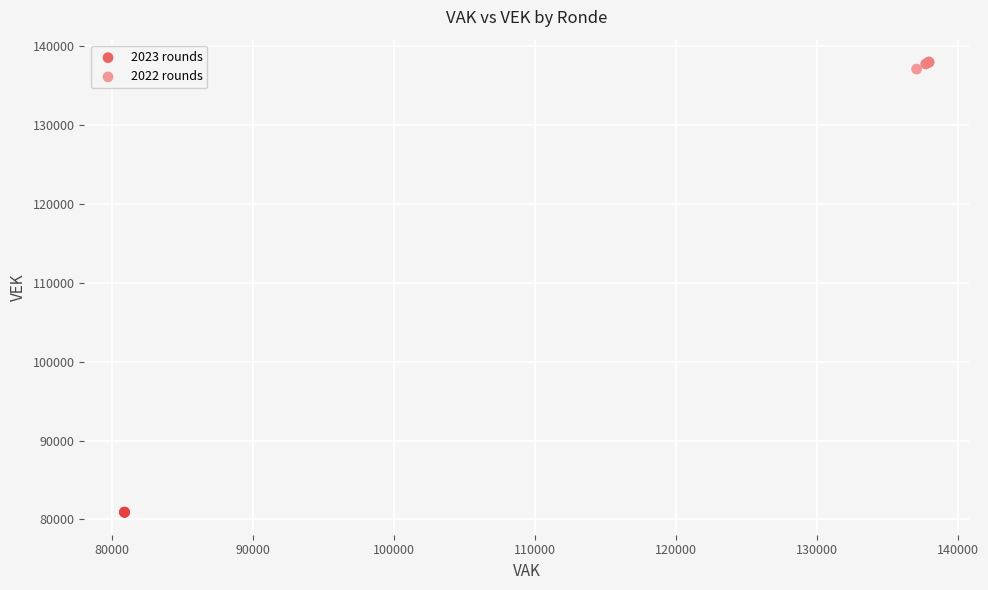

Which series reaches the minimum Y coordinate?

2023 rounds